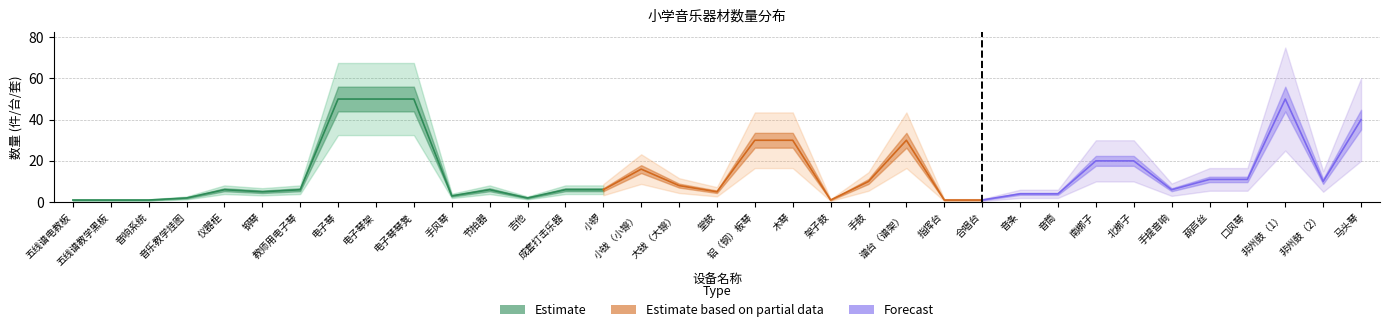

Where does the Estimate series first go above 6?

电子琴